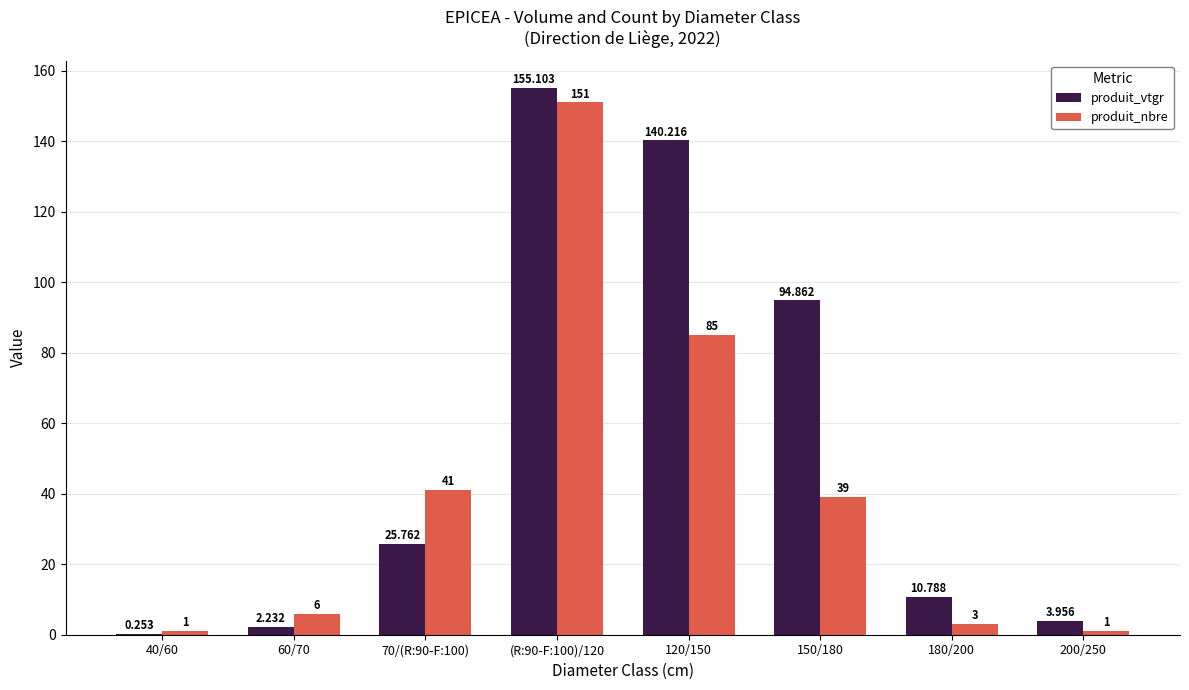

At which category does the chart reach its peak across all series?

(R:90-F:100)/120